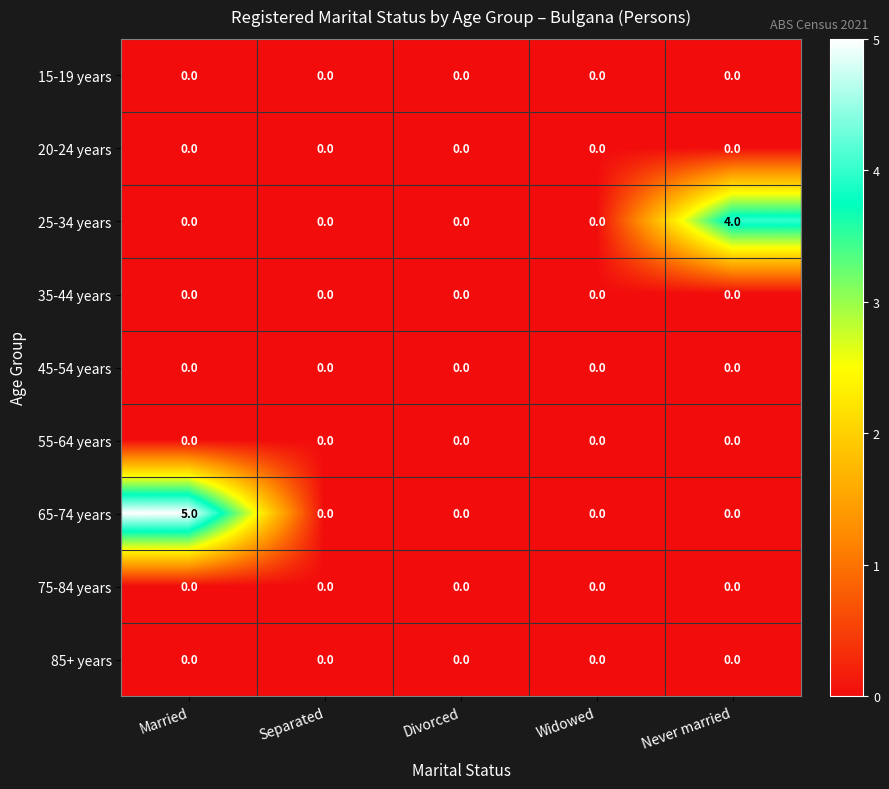

Is it true that 75-84 years equals 0 at Divorced?

True